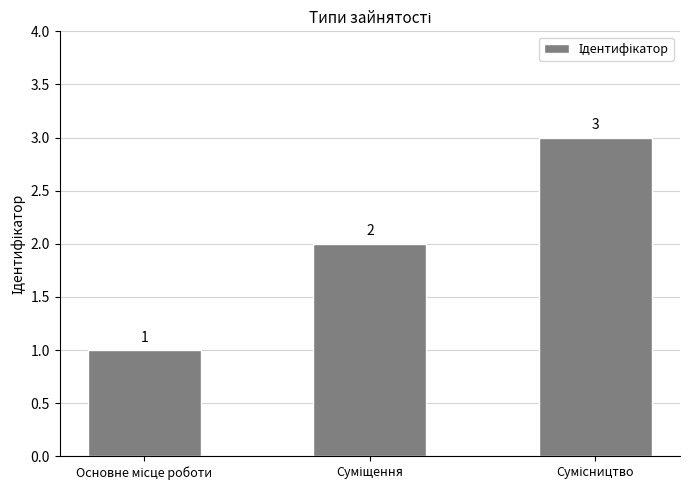

Count the values in the range 1 to 3.

3